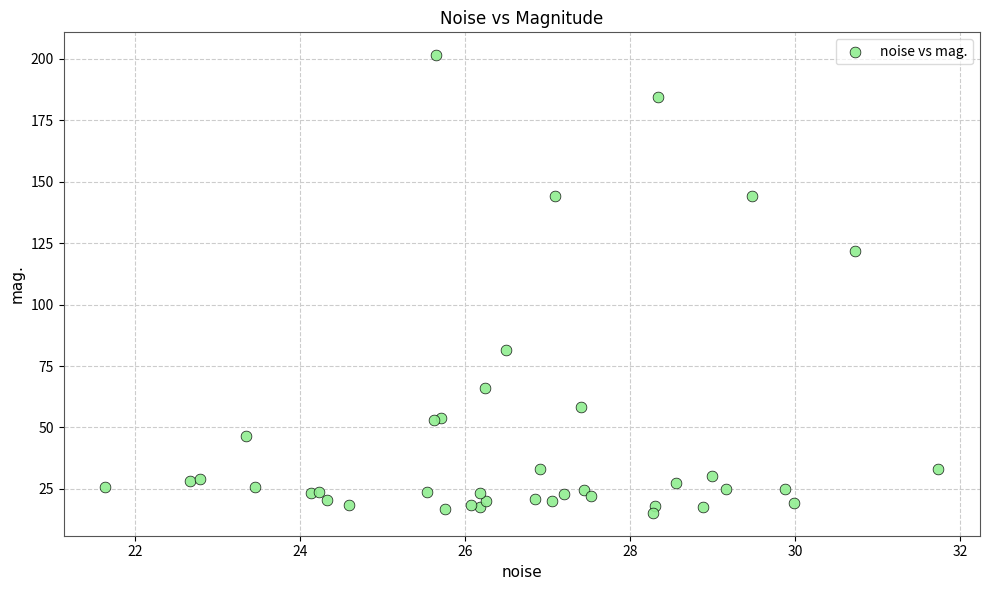

What Y value in the scatter plot is closest to 108?

121.8